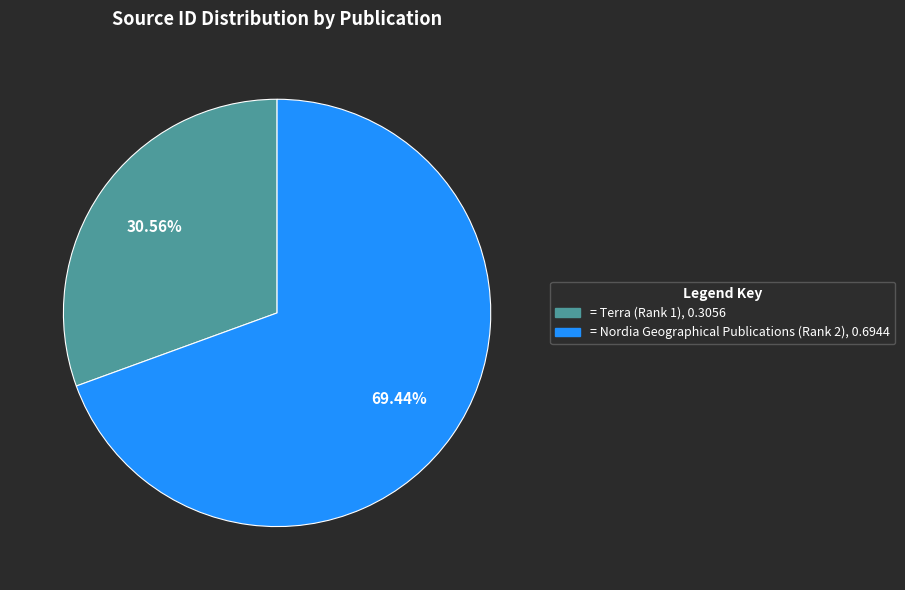

How many segments does this pie chart have?

2